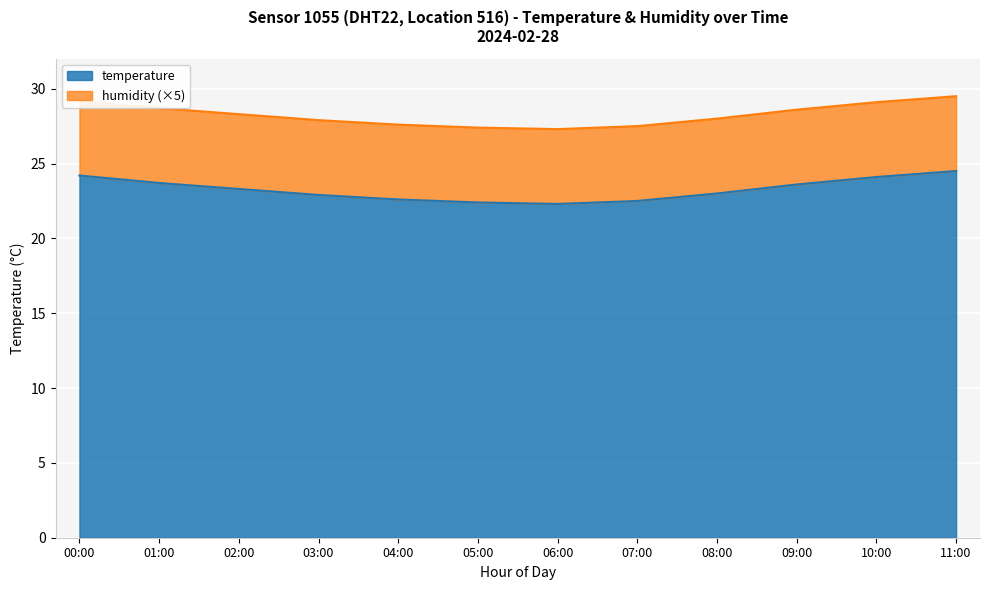

How many points are lower than both their immediate neighbors (excluding endpoints)?

1